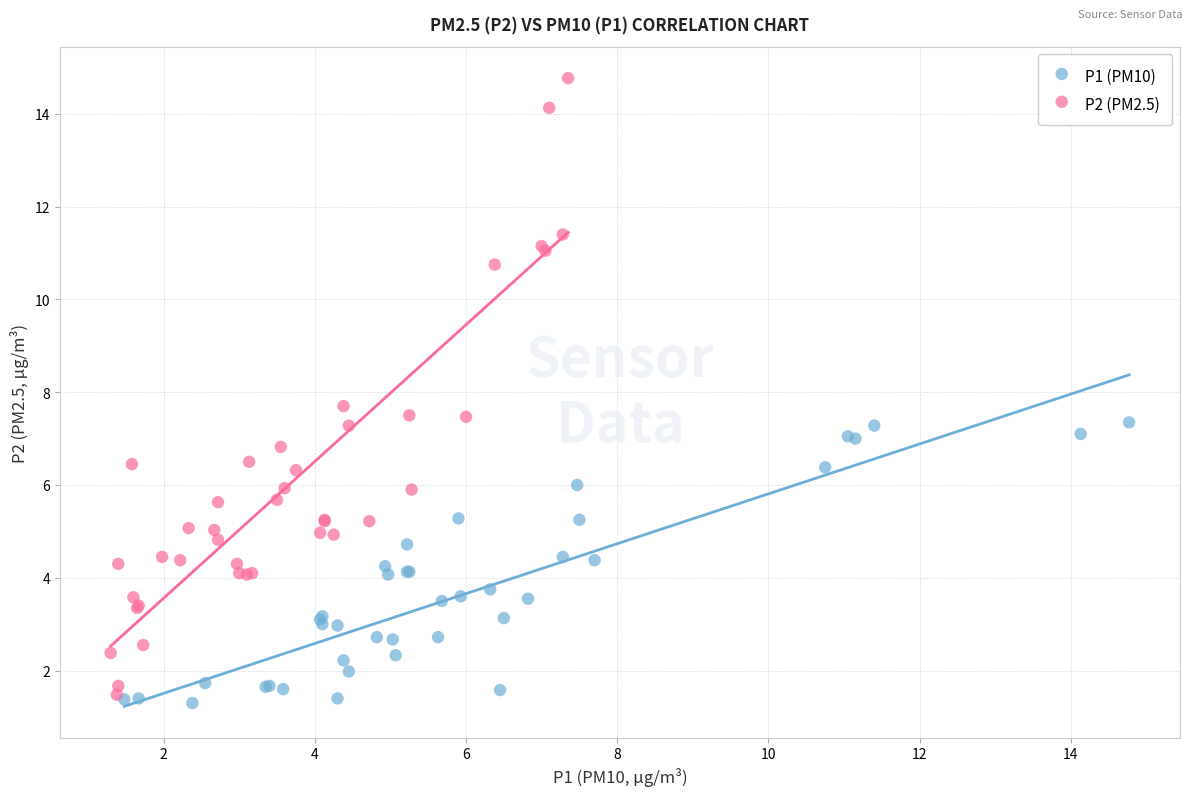

Which series has the largest Y range (max minus min)?

P2 (PM2.5)